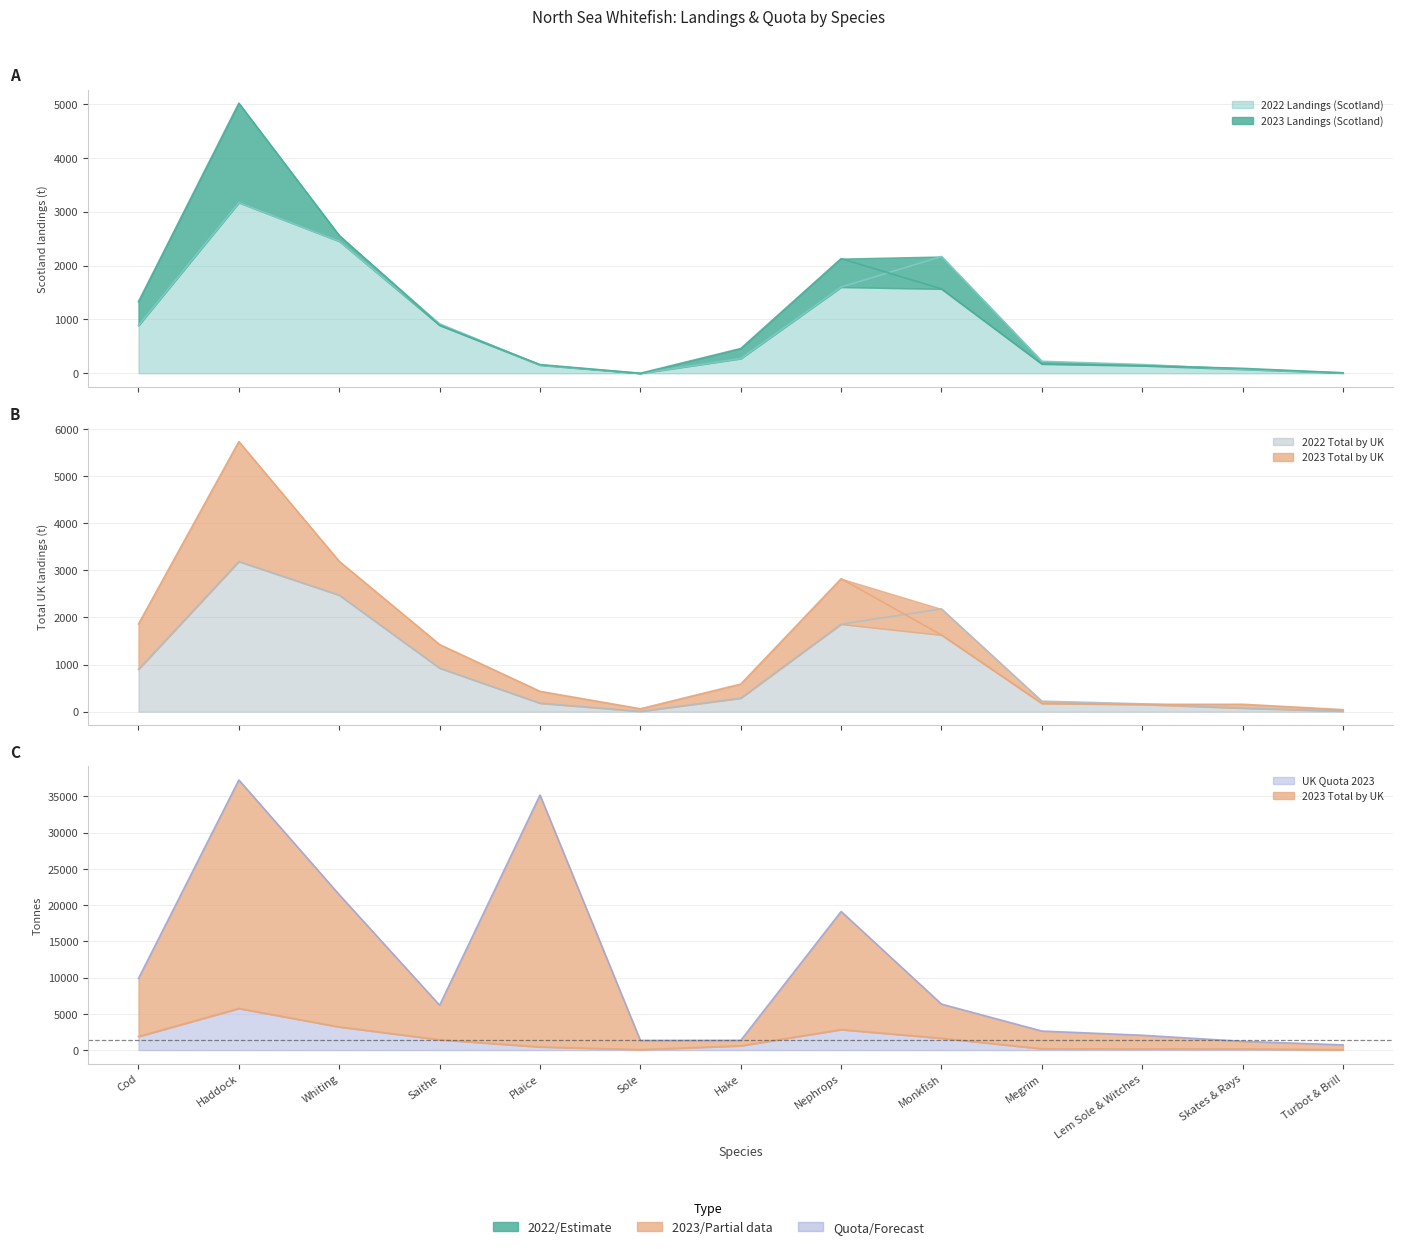

Reading right to left, extract all data points from this chart.

2023 Landings (Scotland): Turbot & Brill=9.3	Skates & Rays=91.3	Lem Sole & Witches=140.9	Megrim=172.7	Monkfish=1567.0	Nephrops=2129.9	Hake=458.9	Sole=0.2	Plaice=161.7	Saithe=891.0	Whiting=2558.1	Haddock=5015.7	Cod=1330.5
2022 Landings (Scotland): Turbot & Brill=5.7	Skates & Rays=74.2	Lem Sole & Witches=163.2	Megrim=222.6	Monkfish=2169.1	Nephrops=1600.8	Hake=273.5	Sole=0.0	Plaice=151.3	Saithe=917.5	Whiting=2451.4	Haddock=3170.3	Cod=888.5
2023 Total by UK: Turbot & Brill=42.8	Skates & Rays=157.1	Lem Sole & Witches=153.0	Megrim=175.0	Monkfish=1629.4	Nephrops=2824.1	Hake=586.2	Sole=61.6	Plaice=432.0	Saithe=1425.2	Whiting=3192.6	Haddock=5735.9	Cod=1862.6
2022 Total by UK: Turbot & Brill=12.0	Skates & Rays=75.9	Lem Sole & Witches=166.0	Megrim=223.2	Monkfish=2181.3	Nephrops=1859.5	Hake=287.2	Sole=7.2	Plaice=180.6	Saithe=924.7	Whiting=2475.1	Haddock=3188.5	Cod=900.5
UK Quota 2023: Turbot & Brill=715.0	Skates & Rays=1202.0	Lem Sole & Witches=2042.0	Megrim=2621.0	Monkfish=6338.0	Nephrops=19120.0	Hake=1339.0	Sole=1323.0	Plaice=35184.0	Saithe=6186.0	Whiting=21435.0	Haddock=37261.0	Cod=9882.0